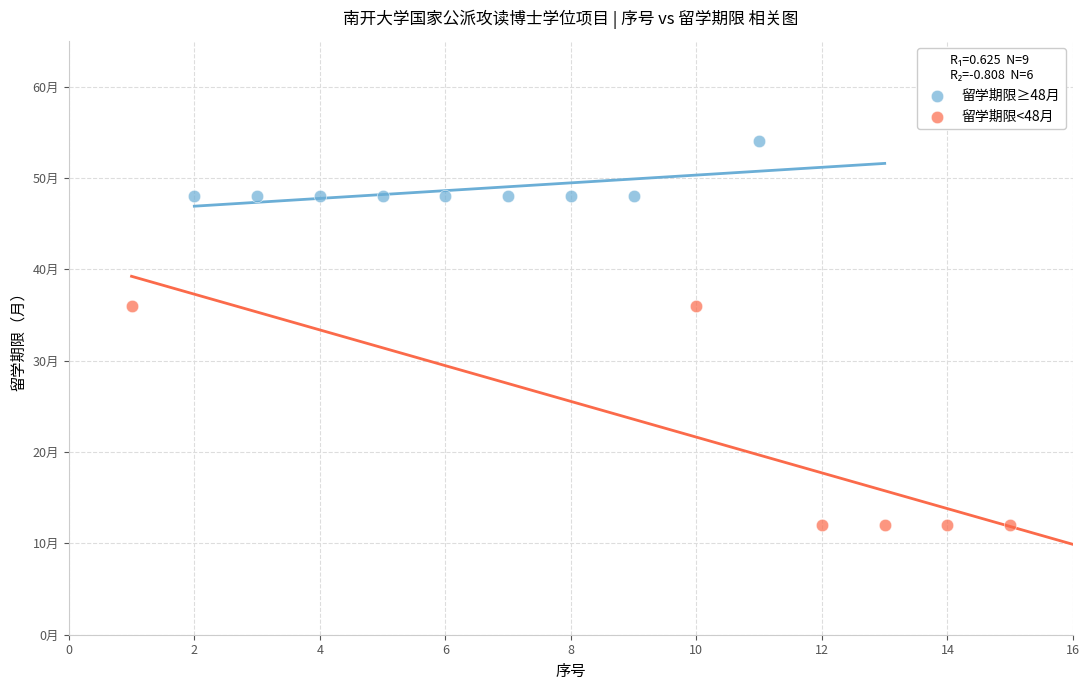

What are all the series names shown in the legend?

留学期限≥48月, 留学期限<48月